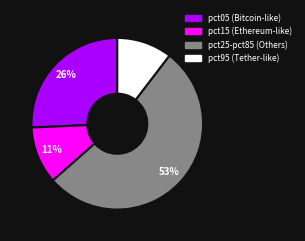

To the nearest percent, what is the average slice percentage?

25%